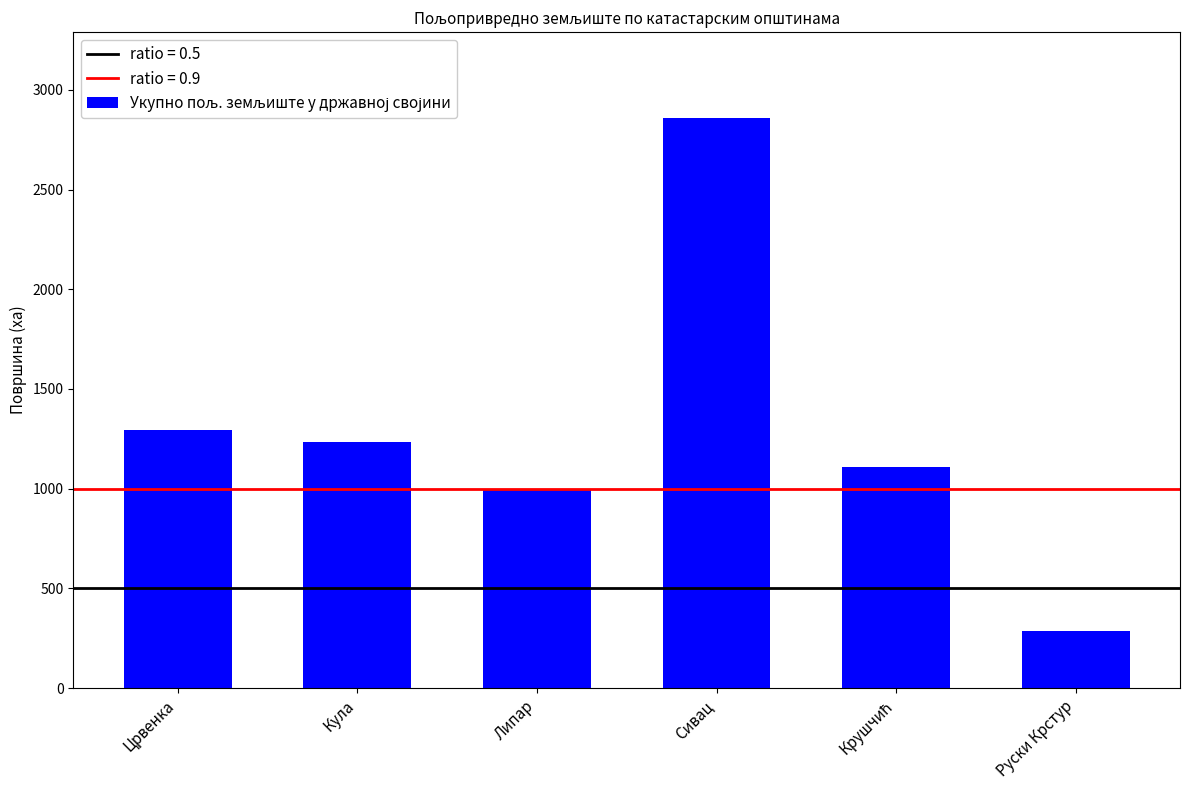

What is the ratio of the value at Кула to the value at Липар?

1.2